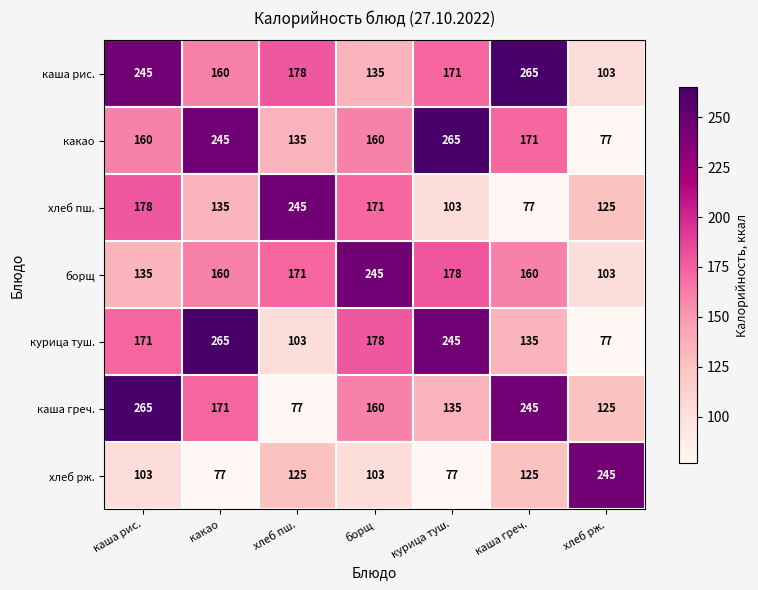

What is the lowest value of the хлеб пш. series?

77